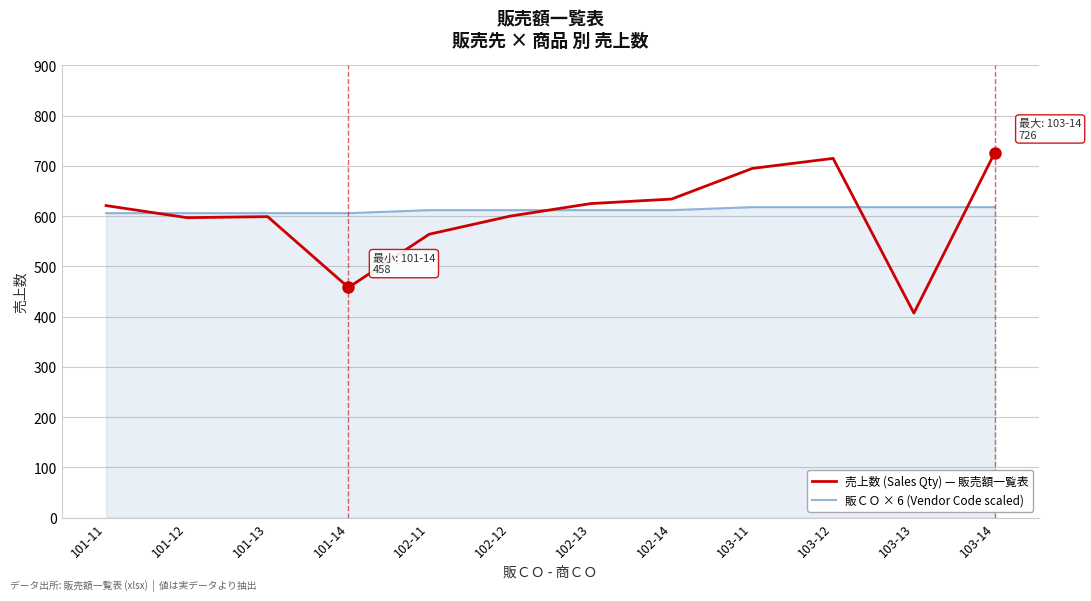

The value of 売上数 (Sales Qty) — 販売額一覧表 at 102-12 is 600. True or false?

True